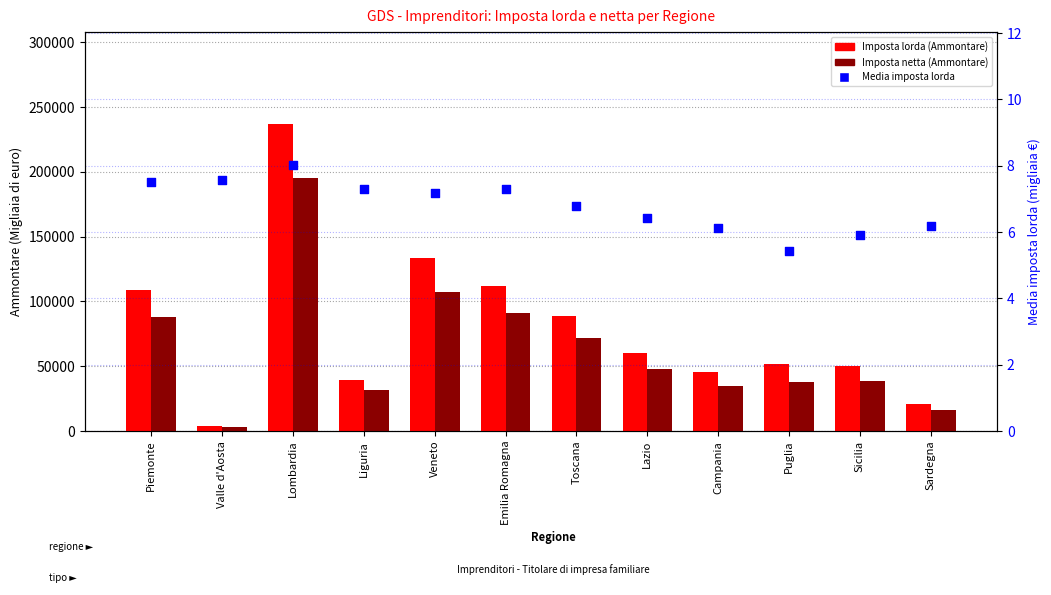

Which series contains the lowest Y value?

Media imposta lorda